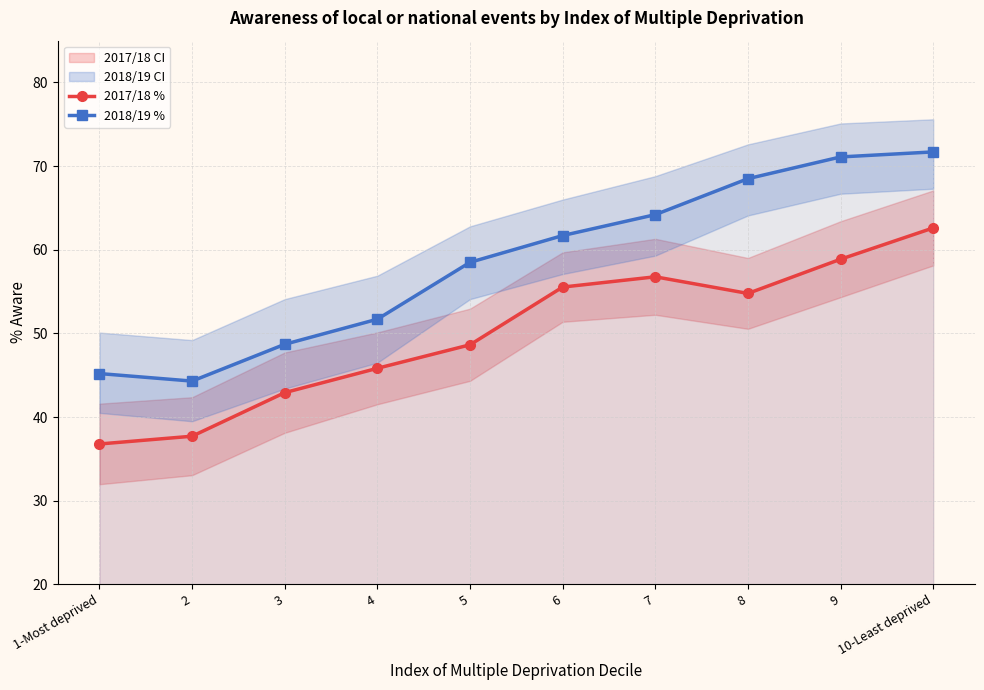

True or false: 2017/18 % has a value of 75.6 at 4.

False